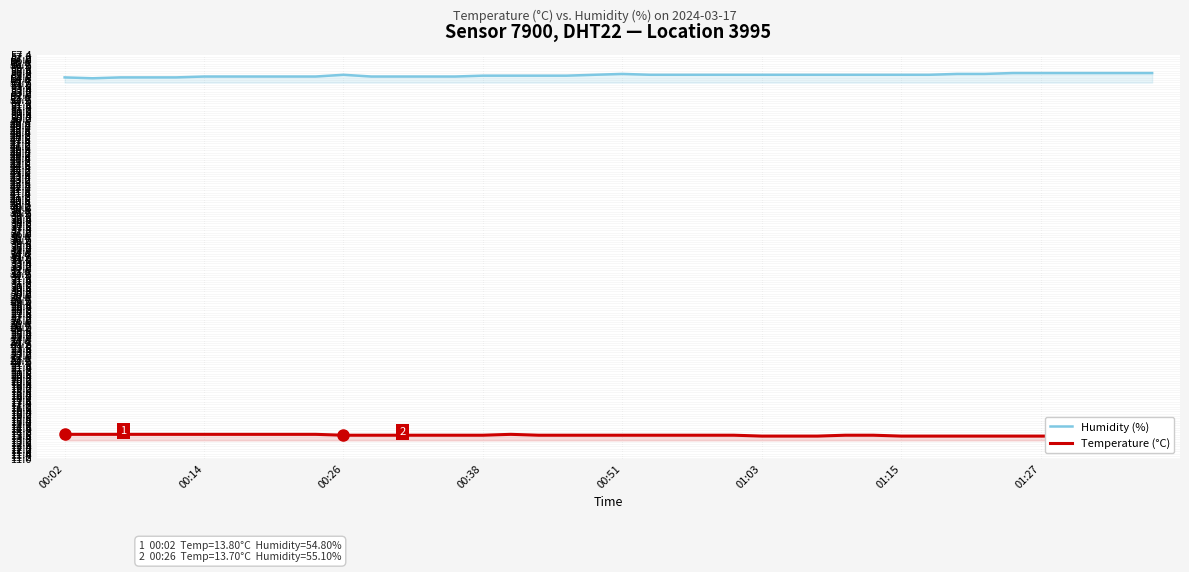

Rank the series by their maximum value, from highest to lowest.

Humidity (%), Temperature (°C)